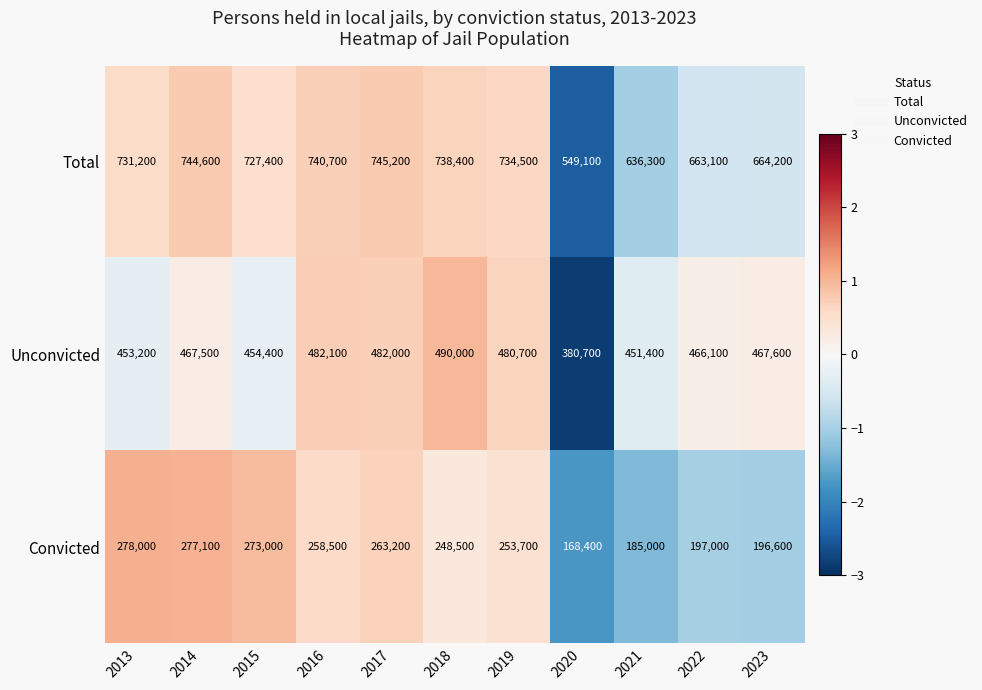

Rank the series by their average value, from lowest to highest.

Convicted, Unconvicted, Total